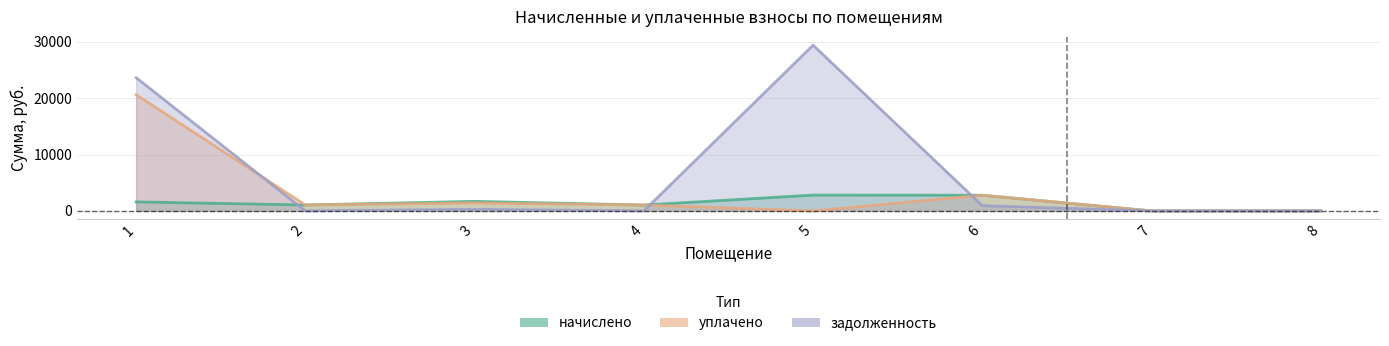

True or false: уплачено and начислено cross at least once.

False